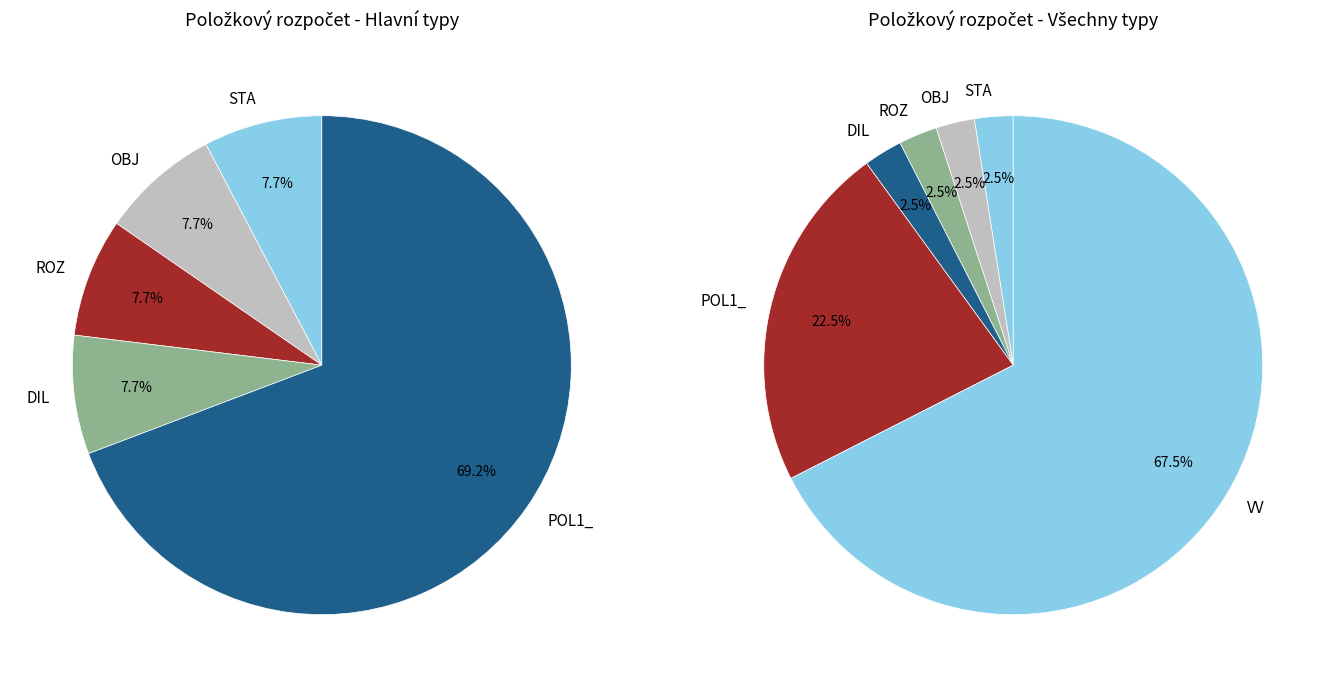

What is the total percentage of VV and STA?

70.0%